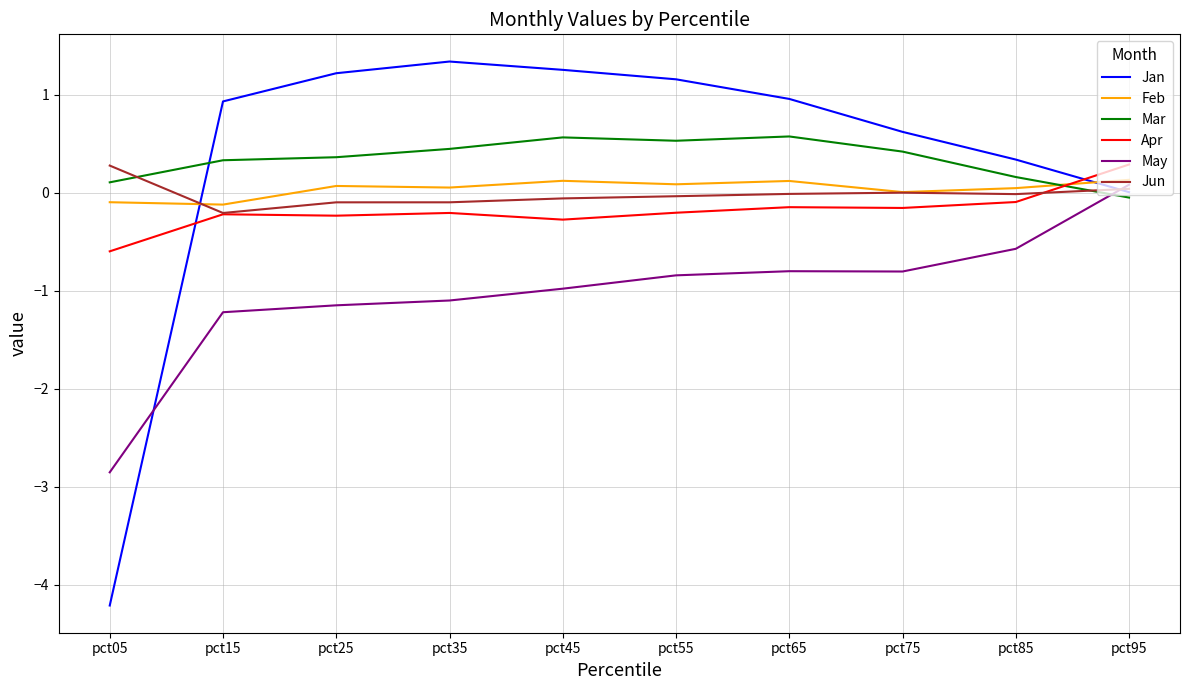

What is the highest value of the Apr series?

0.3